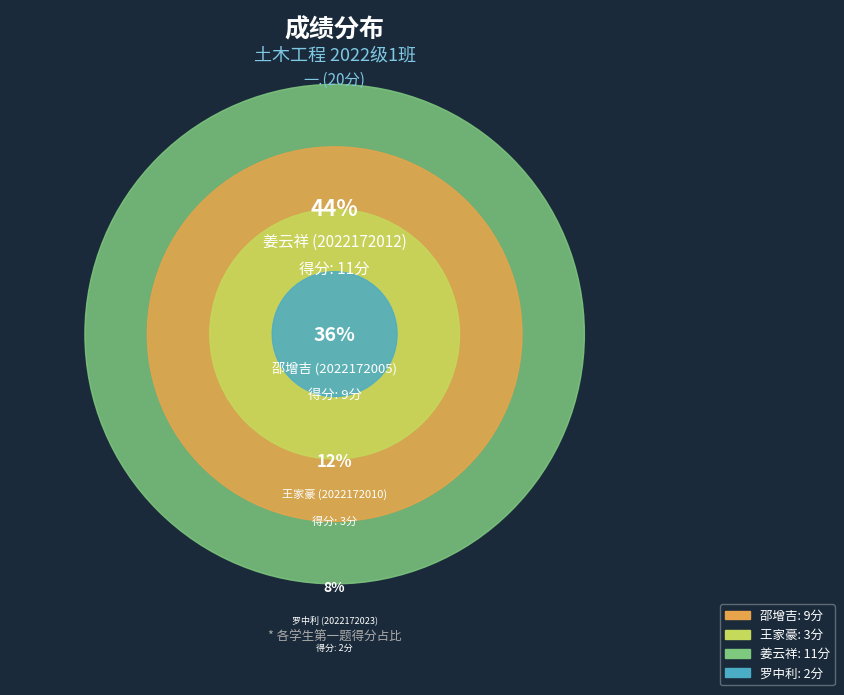

Is 2022172023 the majority of the pie?

No